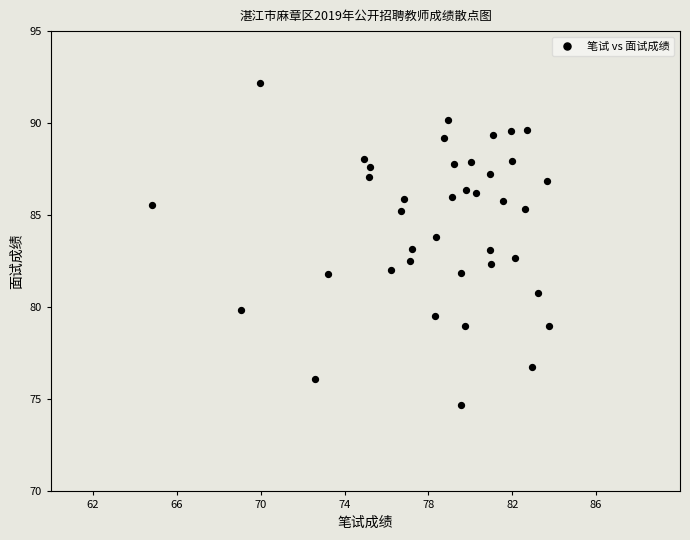

What is the range of Y values (max minus min)?

17.5